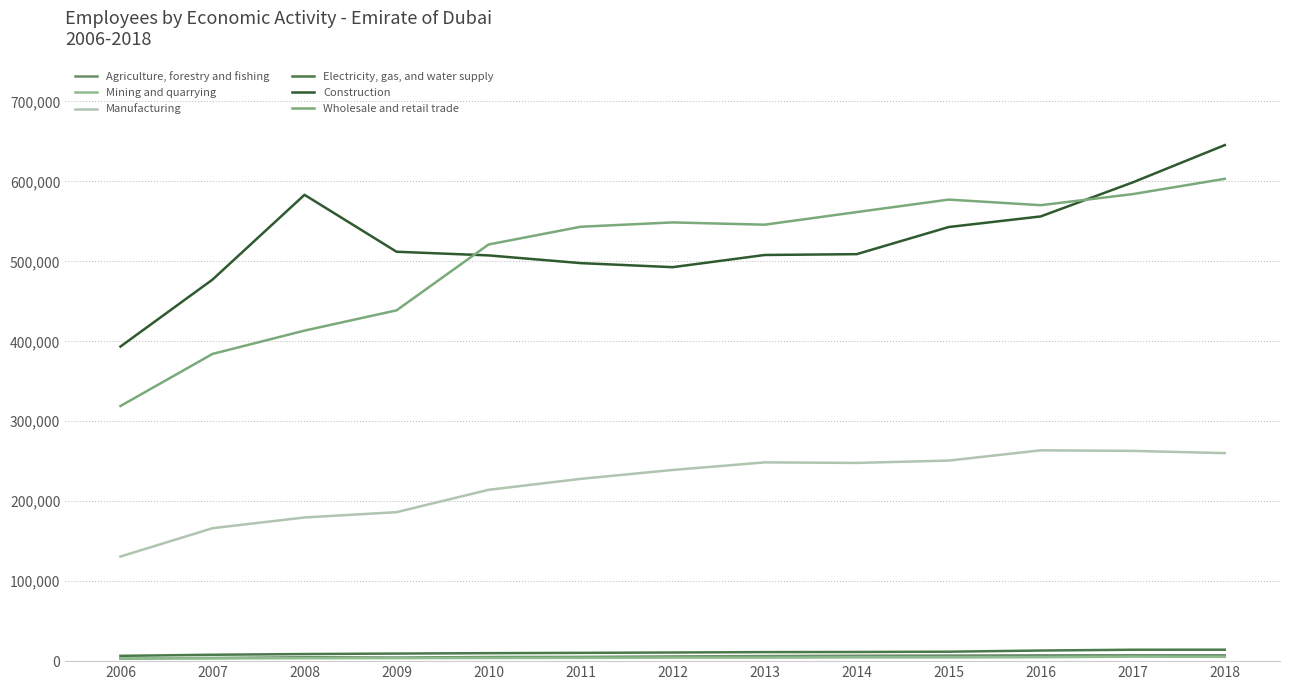

Does the chart display data point markers on the line(s)?

No